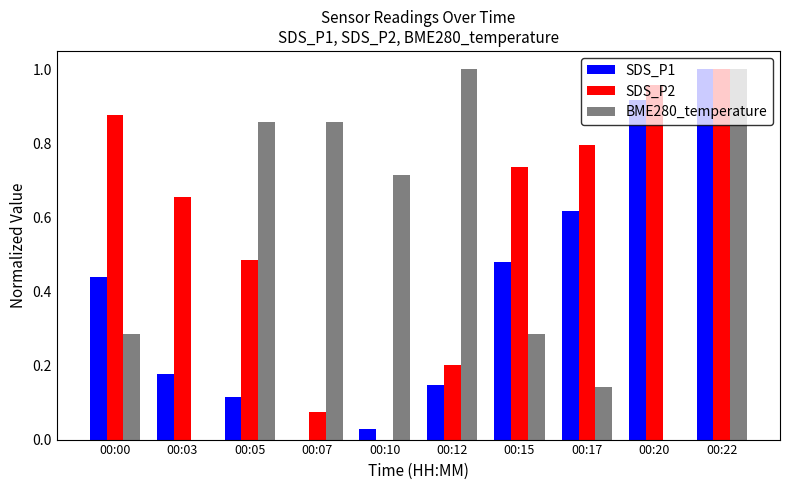

What is the total value across all series at 00:00?

1.6